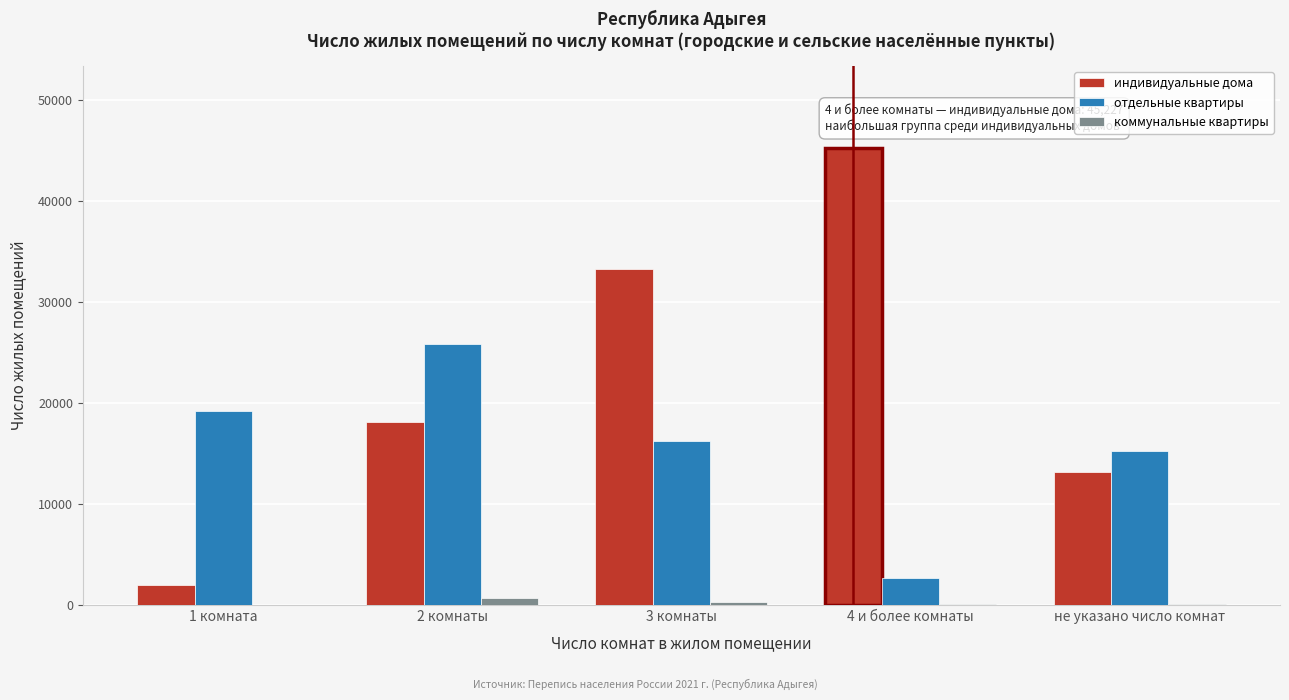

Is it true that индивидуальные дома equals 13162 at не указано число комнат?

True